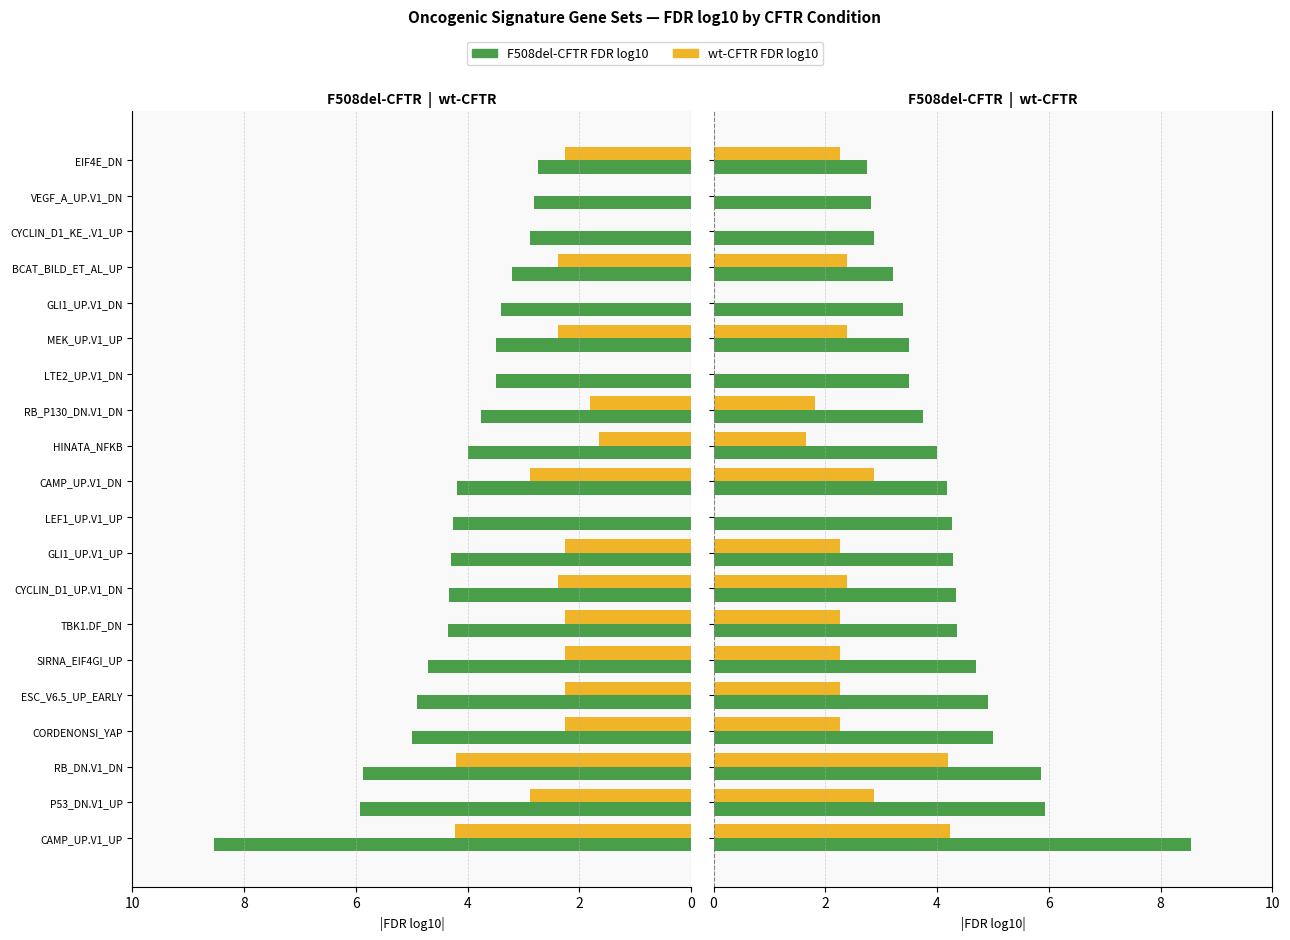

What is the average value of the F508del-CFTR FDR log10 series?

4.3